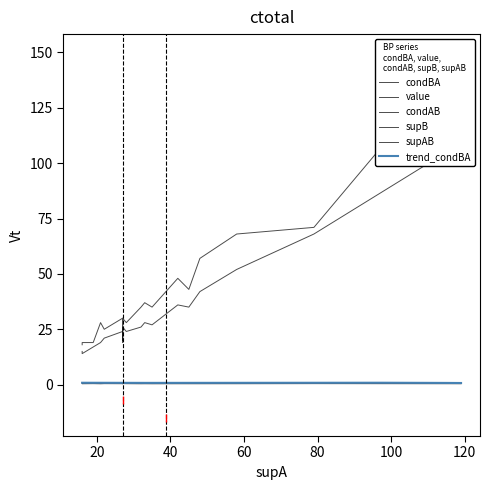

Is it true that condBA equals 0.7 at 9?

True